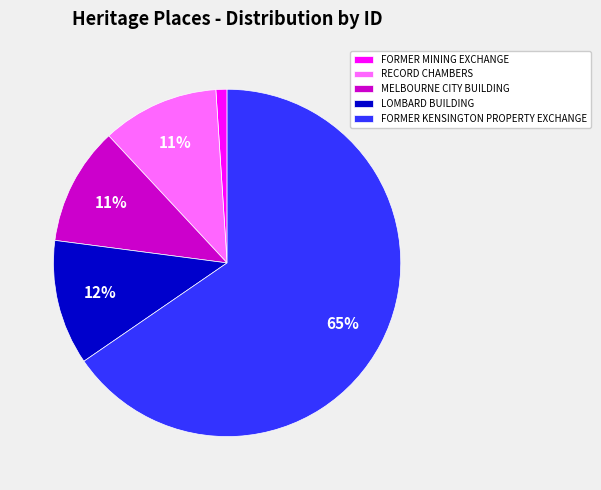

What percentage is the LOMBARD BUILDING slice, to the nearest percent?

12%